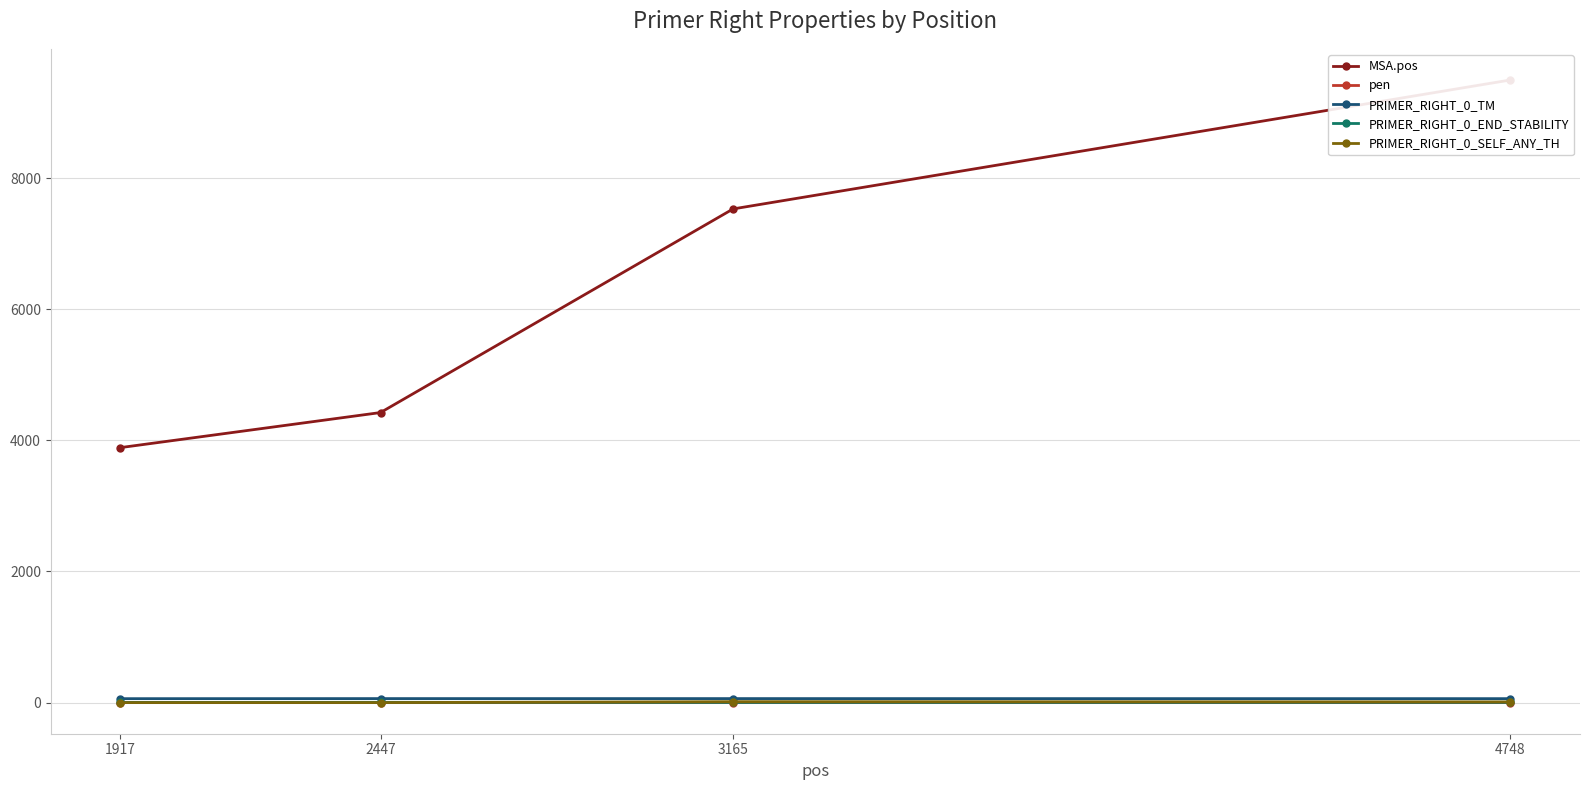

At which label does MSA.pos reach its minimum?

1917